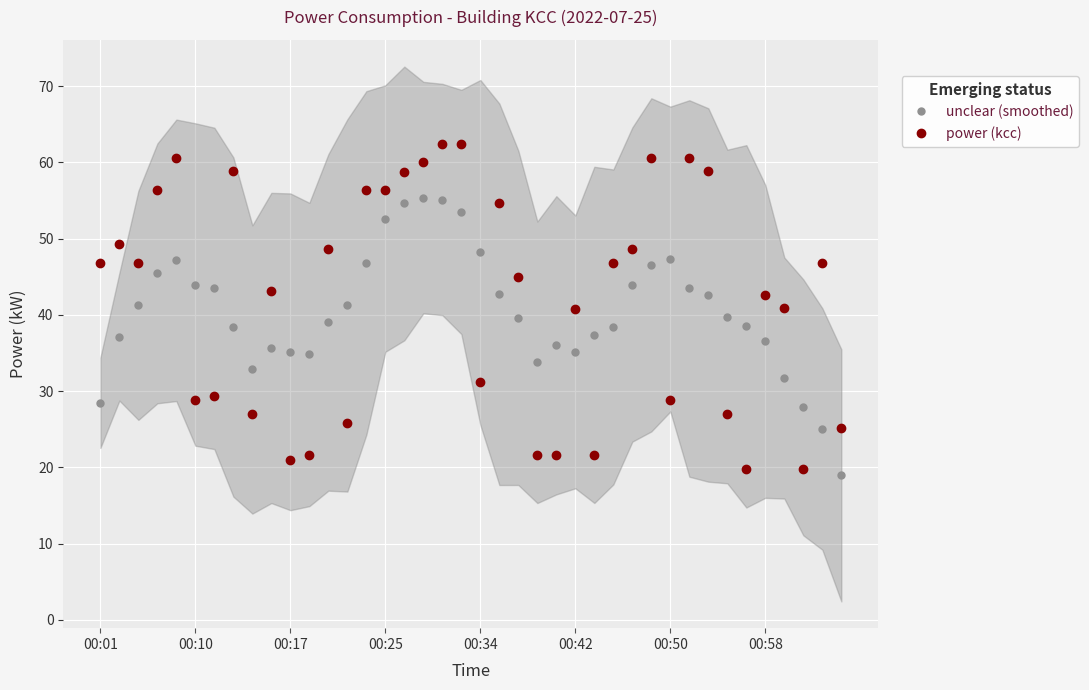

What is the maximum value for unclear (smoothed)?

55.4